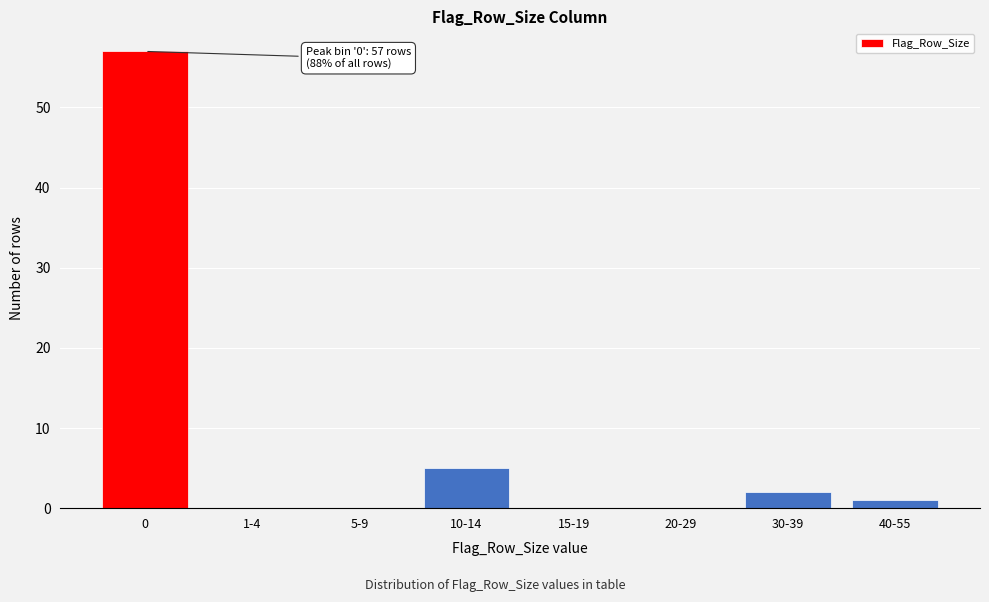

Reading right to left, list all the values displayed in this chart.

40-55=1	30-39=2	20-29=0	15-19=0	10-14=5	5-9=0	1-4=0	0=57